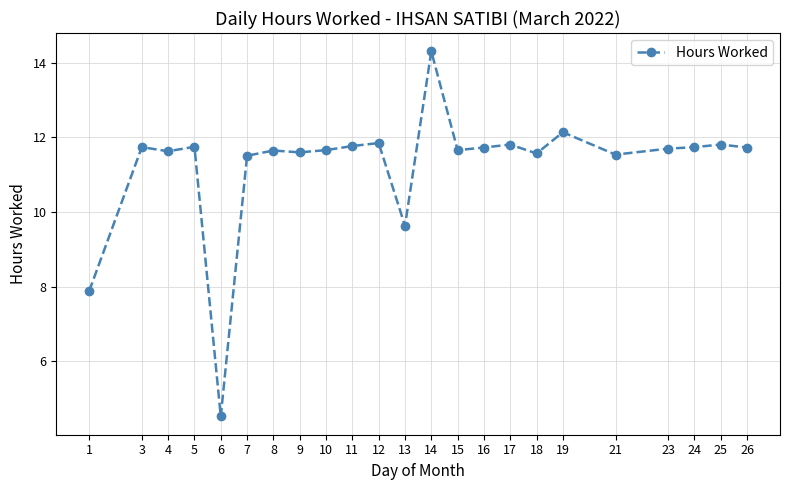

What is the maximum value shown in the chart?

14.3